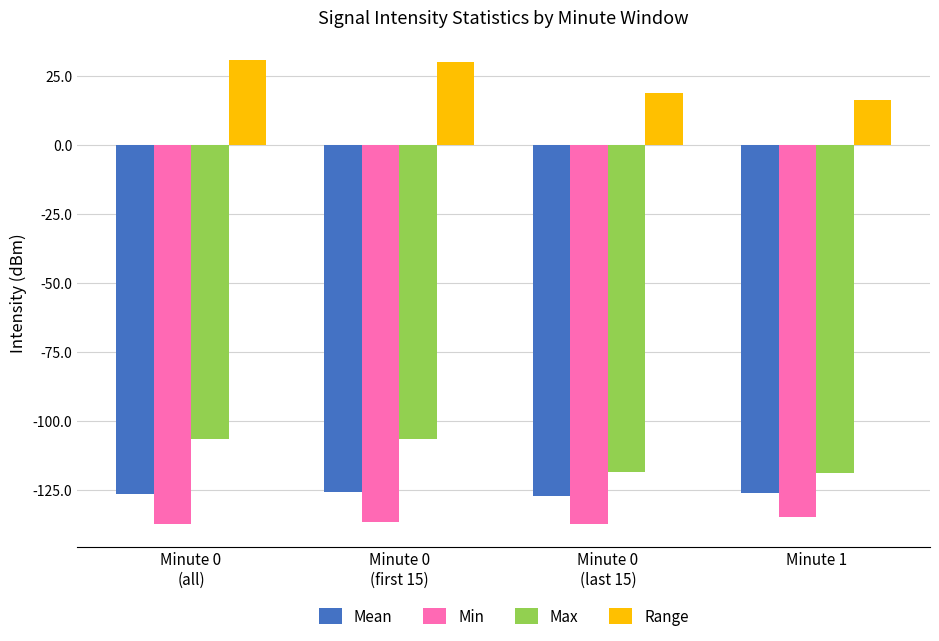

List the series in order of their peak value, lowest first.

Min, Mean, Max, Range